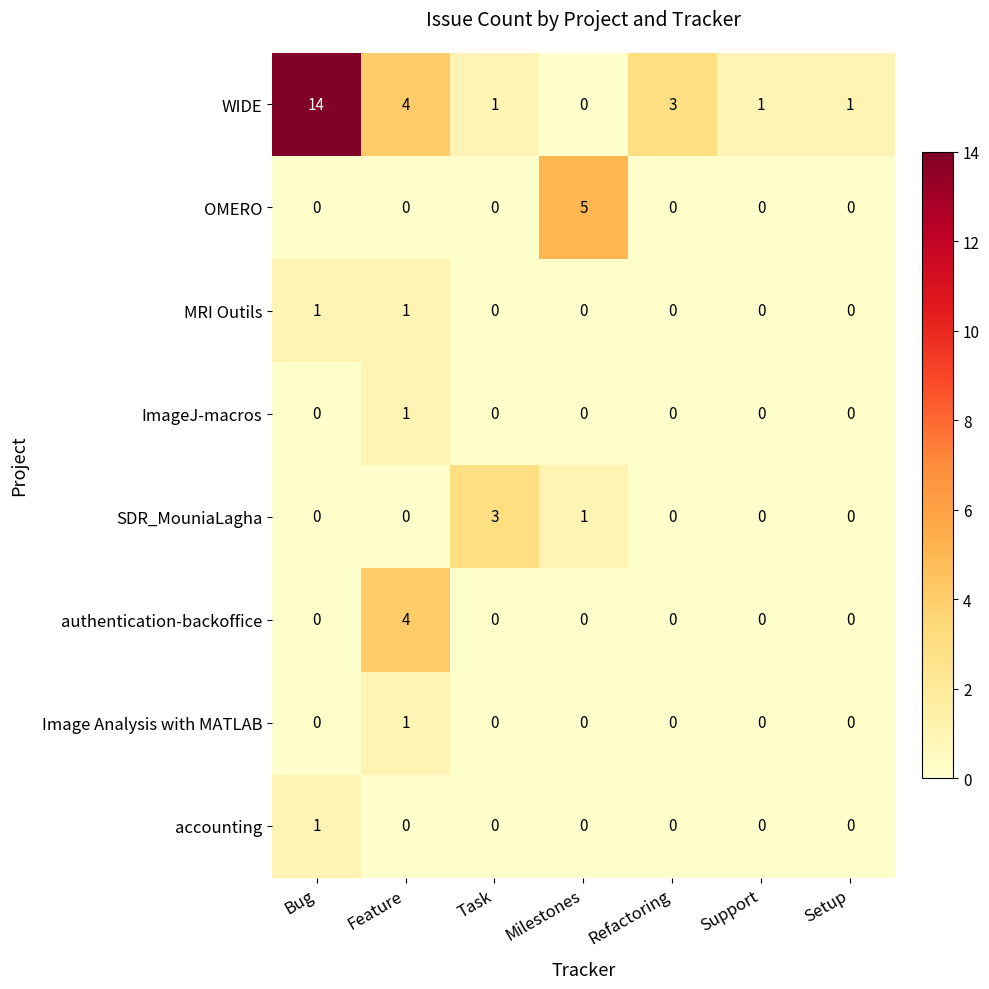

What is the maximum value shown in the chart?

14